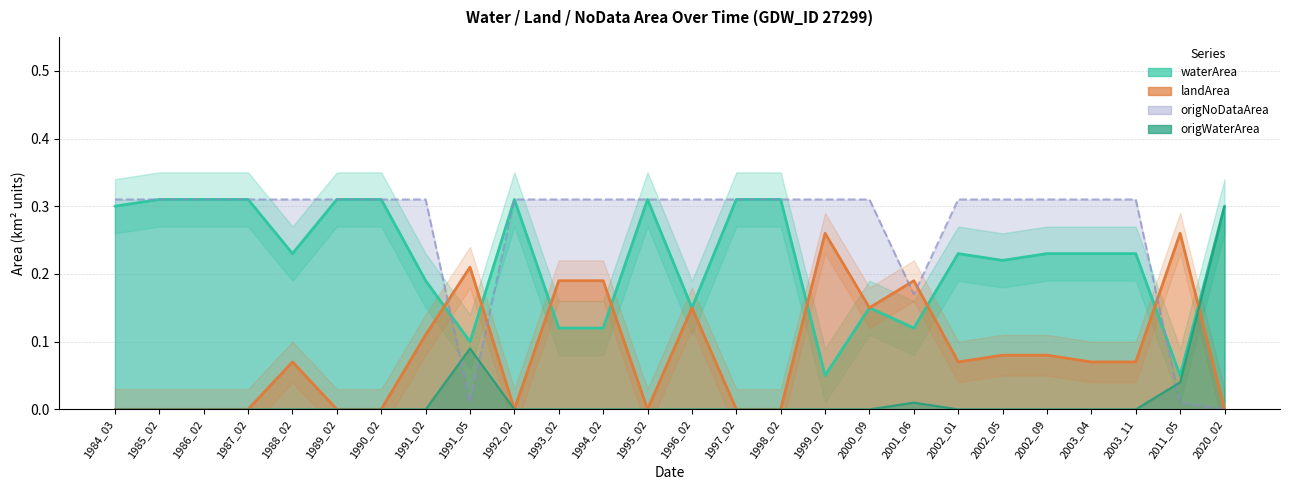

True or false: origWaterArea and waterArea intersect in this chart.

False